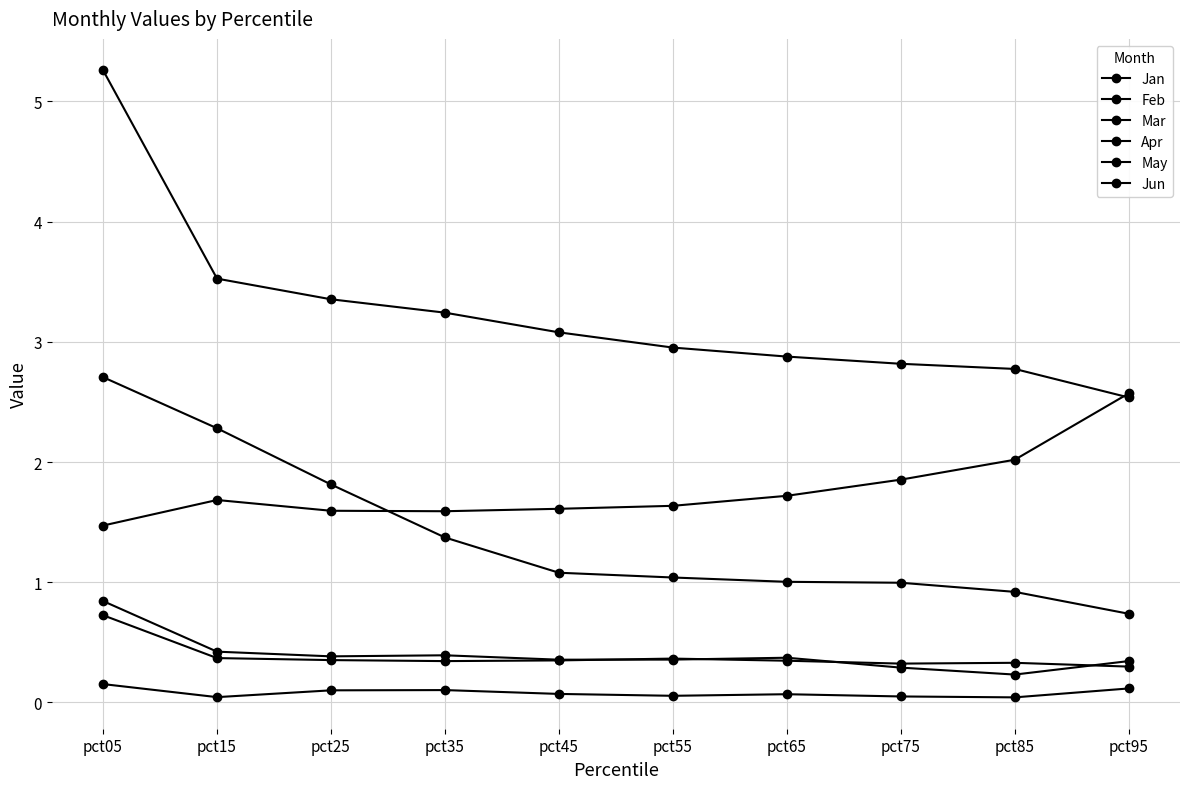

Is it true that Mar equals 0.1 at pct85?

False